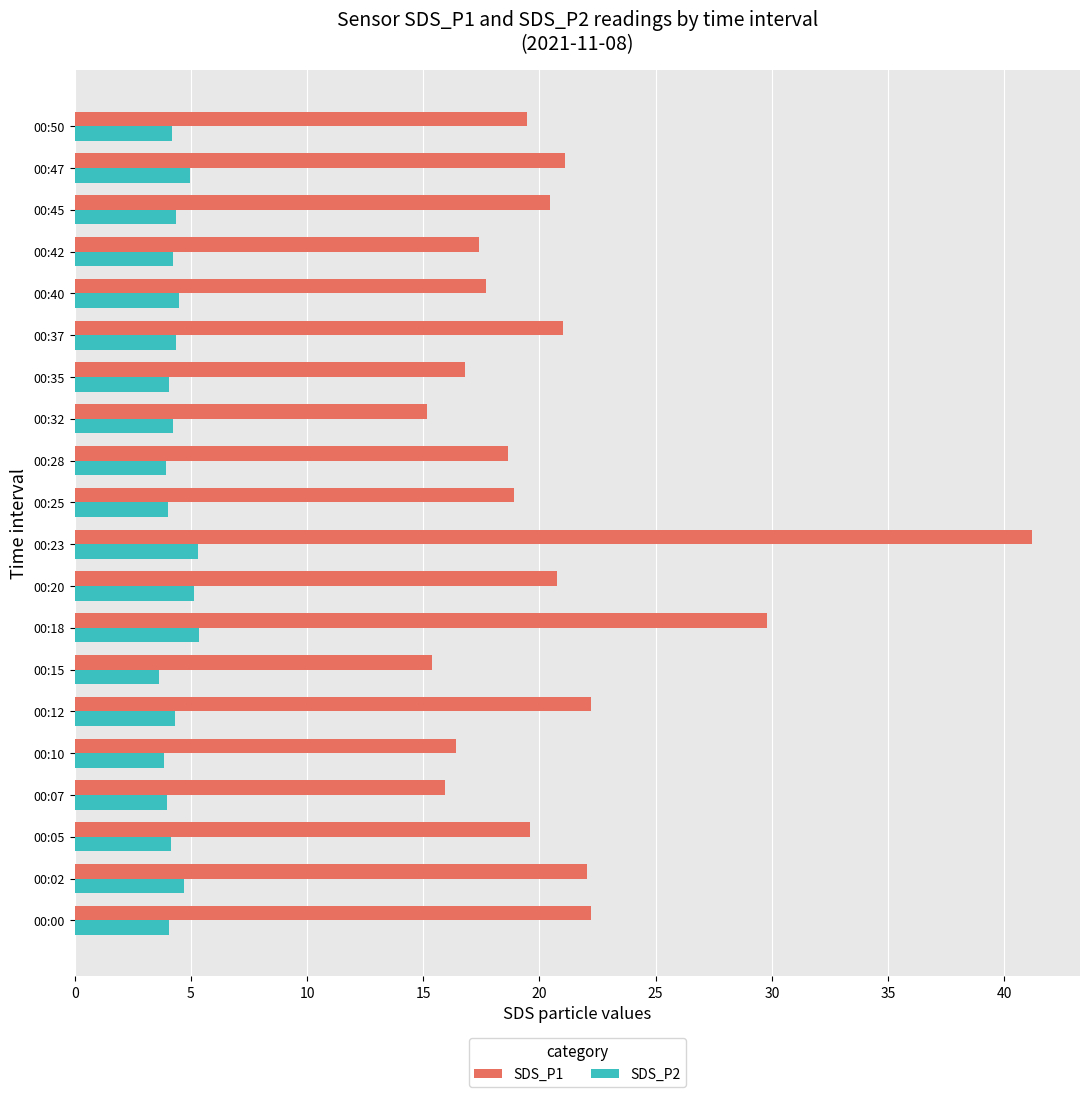

Is it true that SDS_P2 equals 5.5 at 00:00?

False